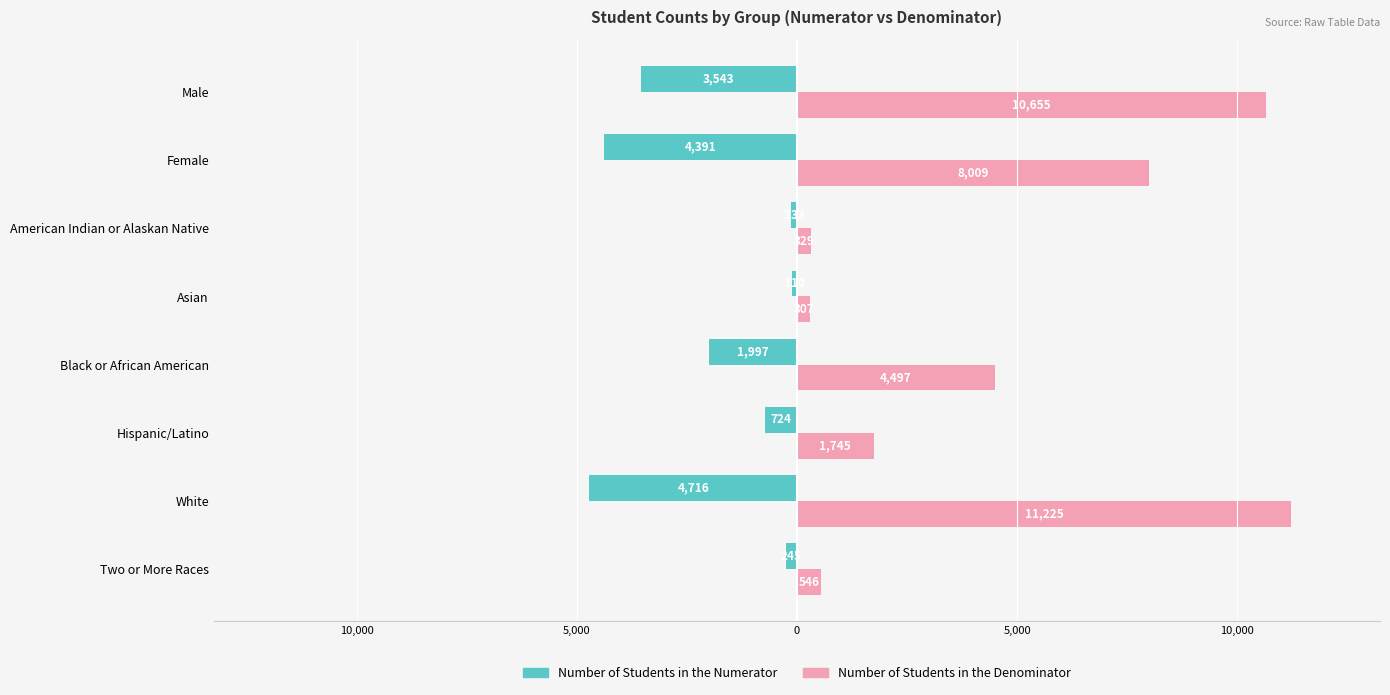

List the series in order of their peak value, lowest first.

Number of Students in the Numerator, Number of Students in the Denominator